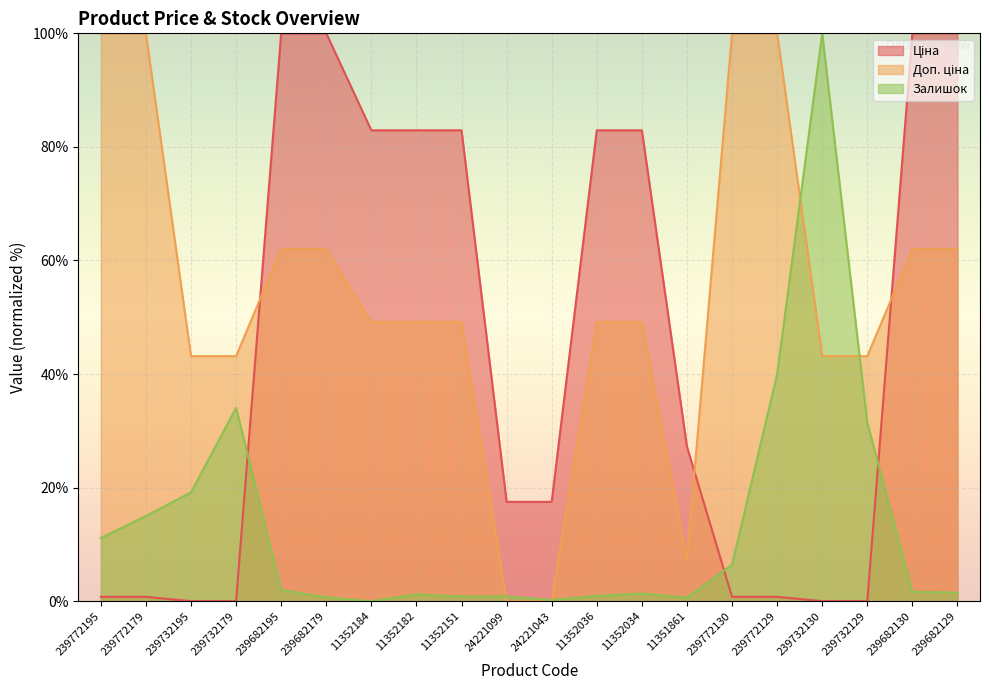

After their last crossing, which series has the higher values: Залишок or Ціна?

Ціна